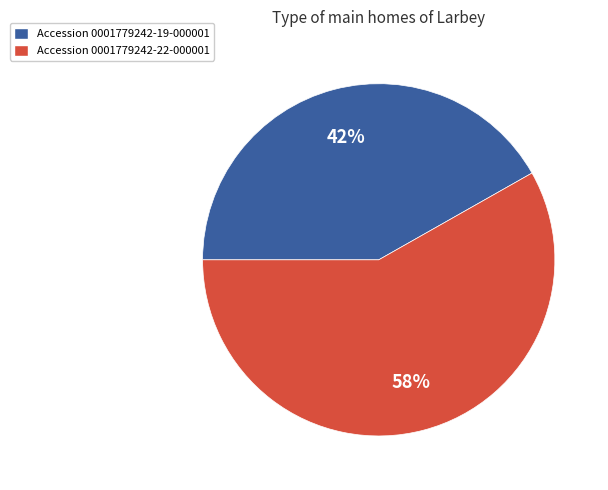

To the nearest percent, what is the difference between the largest and smallest slice percentages?

16%